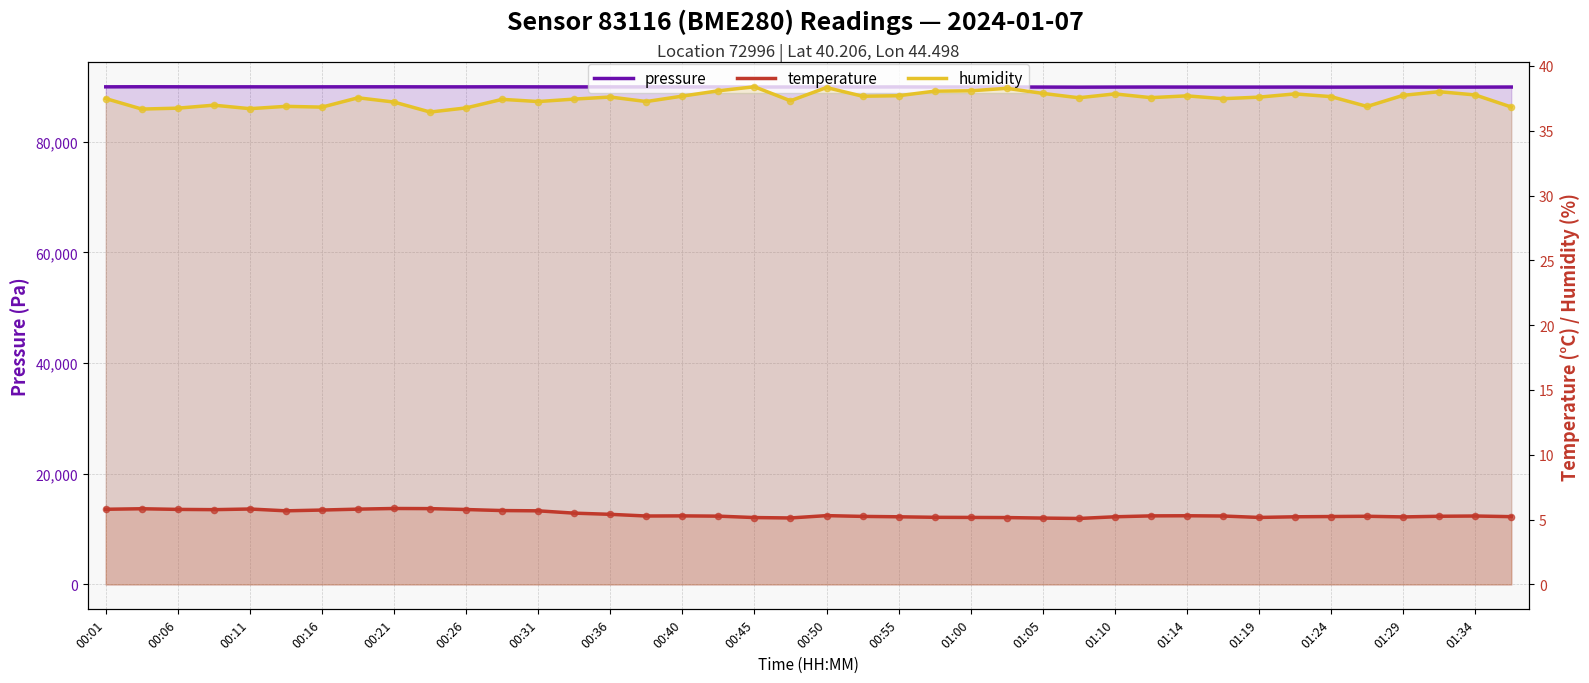

What are all the series names shown in the legend?

pressure, temperature, humidity